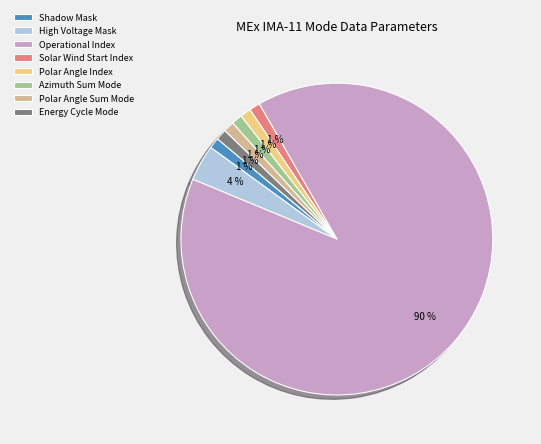

Count the number of slices in the pie.

8